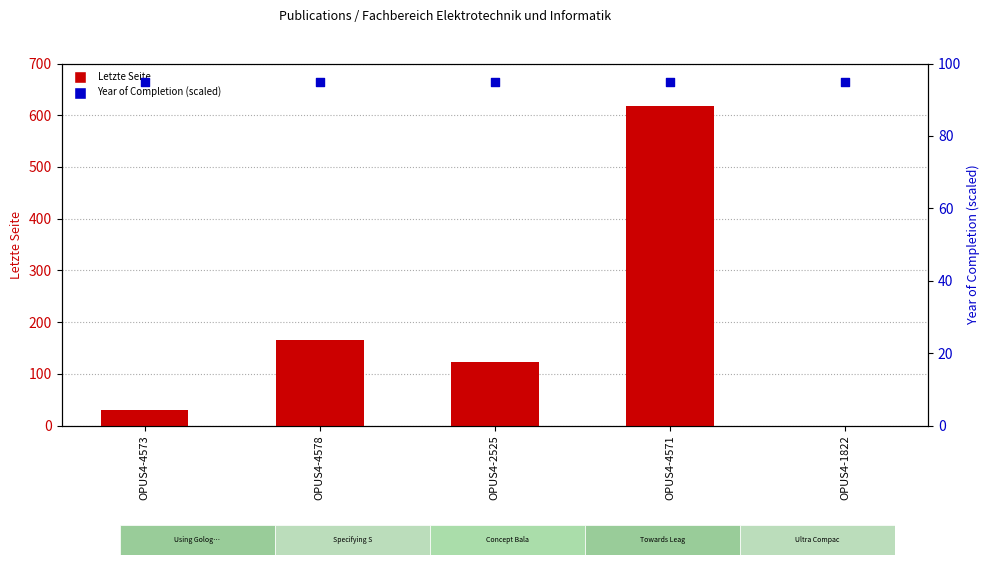

Which series reaches the maximum Y coordinate?

Letzte Seite